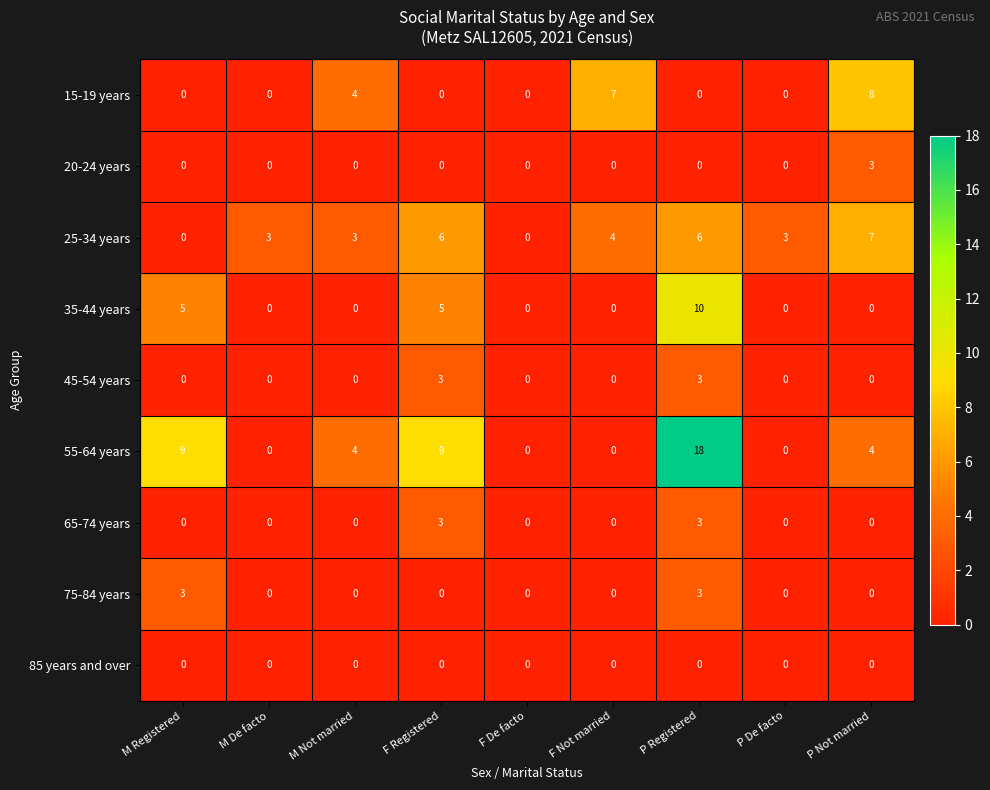

What is the maximum value shown in the chart?

18